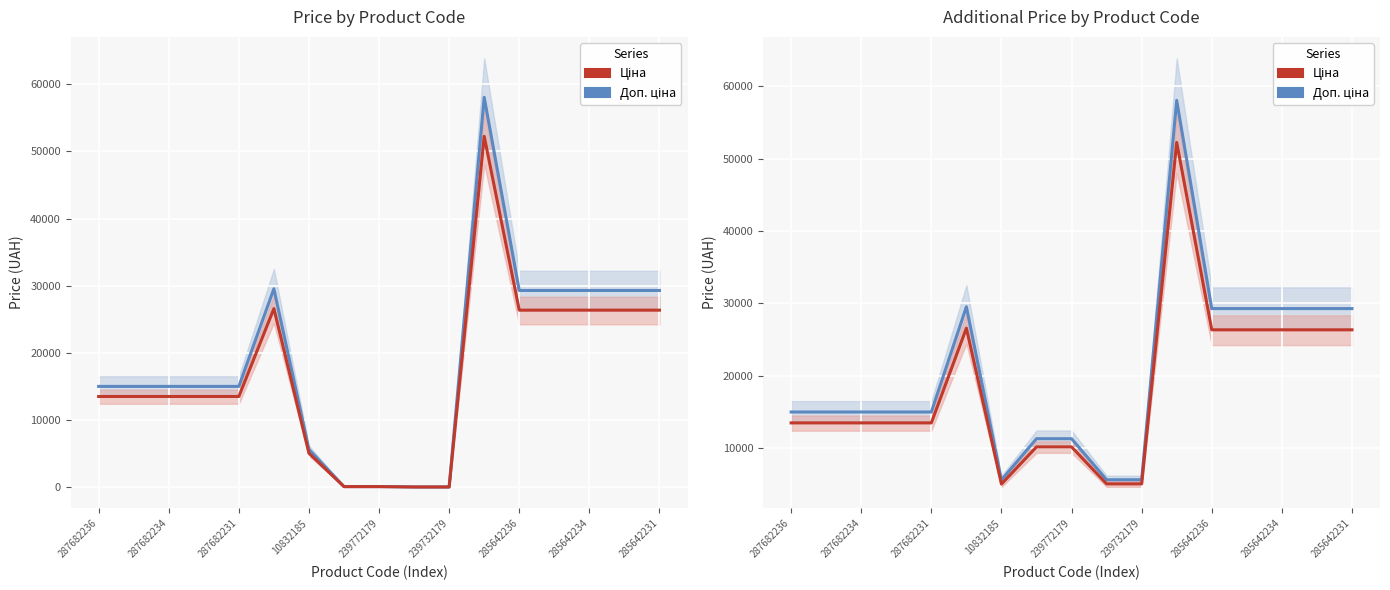

True or false: Доп. ціна and Ціна cross at least once.

False